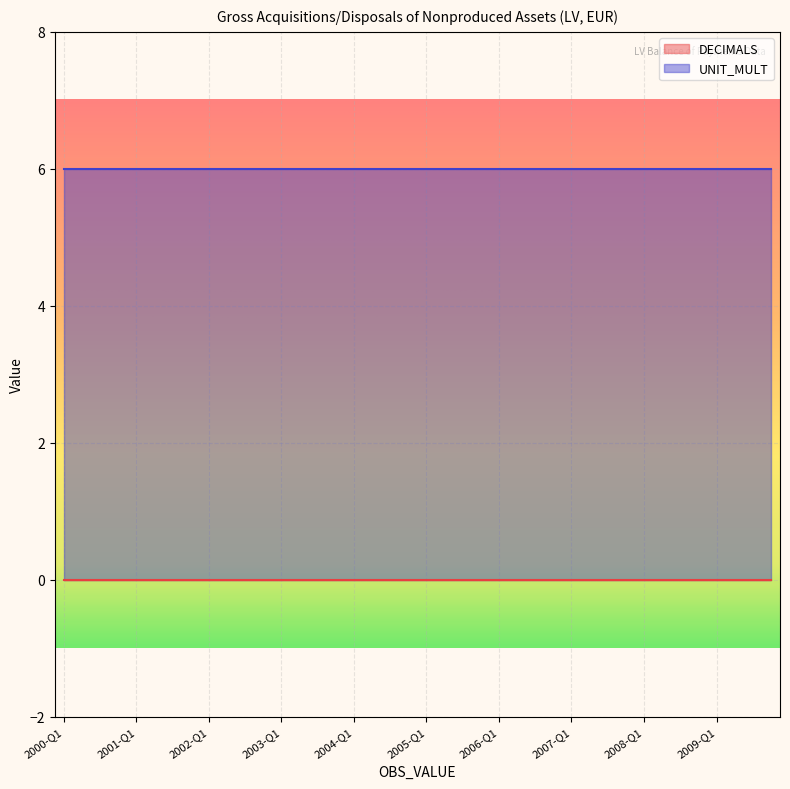

Reading right to left, what are all the values shown in this chart?

DECIMALS: 0	0	0	0	0	0	0	0	0	0	0	0	0	0	0	0	0	0	0	0	0	0	0	0	0	0	0	0	0	0	0	0	0	0	0	0	0	0	0	0
UNIT_MULT: 6	6	6	6	6	6	6	6	6	6	6	6	6	6	6	6	6	6	6	6	6	6	6	6	6	6	6	6	6	6	6	6	6	6	6	6	6	6	6	6